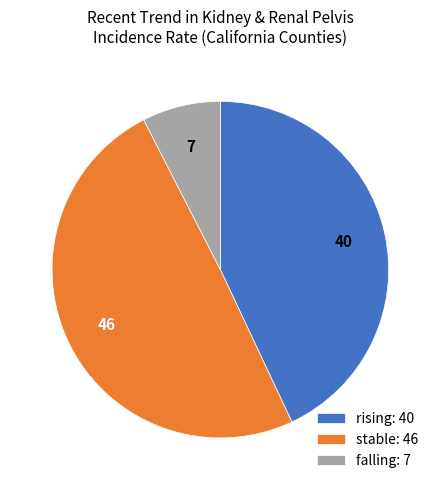

True or false: rising: 40 accounts for 43% of the total.

True